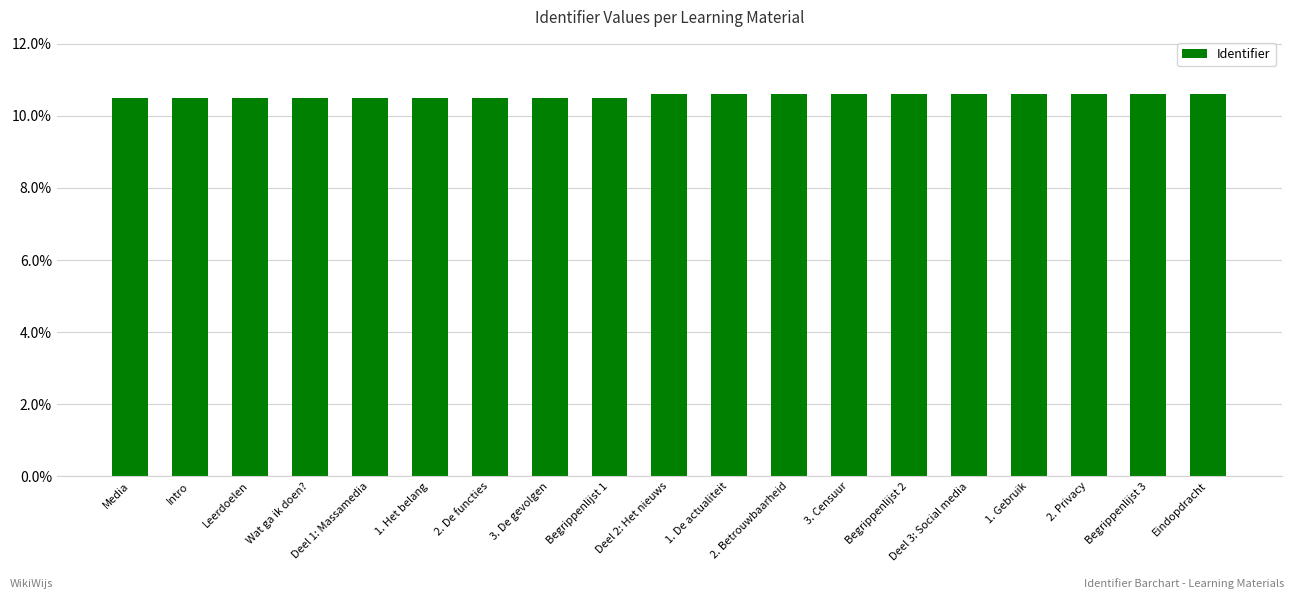

Approximately how many times larger is the value at Deel 2: Het nieuws compared to 1. Gebruik?

1.0